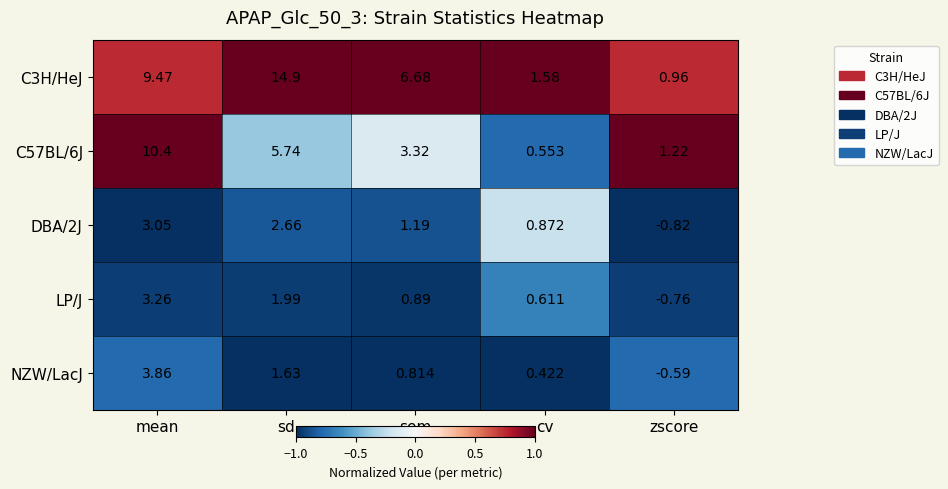

At how many categories does at least one series exceed 0?

5